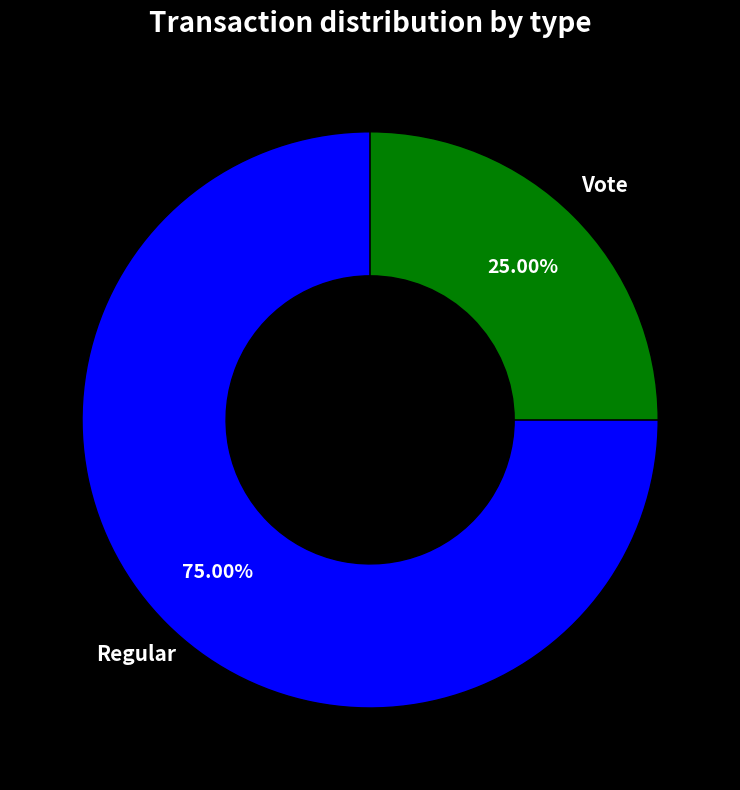

Is there a majority slice in this chart?

Yes